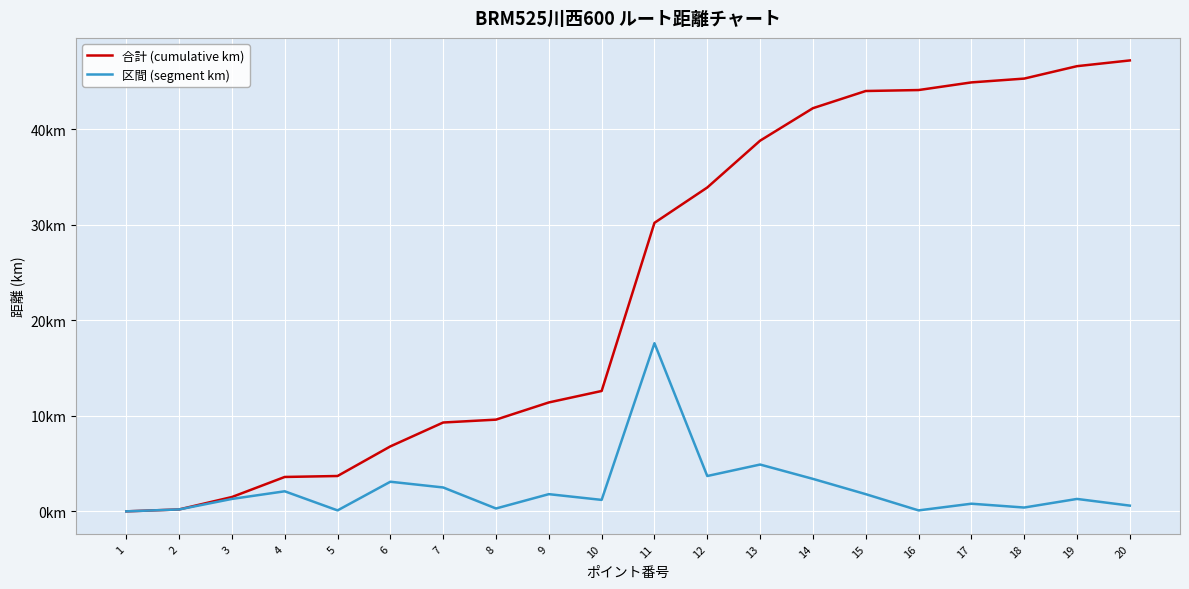

Which series has the largest total across all categories?

合計 (cumulative km)